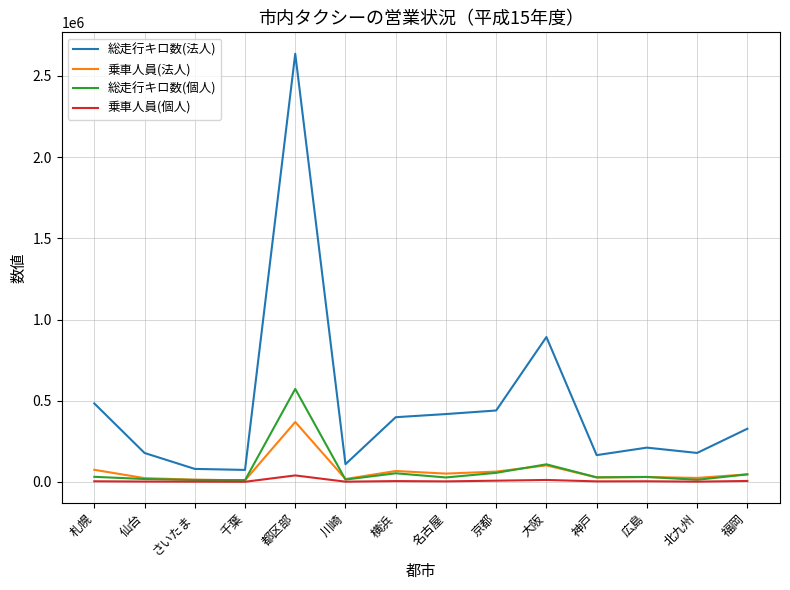

True or false: 総走行キロ数(法人) and 総走行キロ数(個人) cross at least once.

False